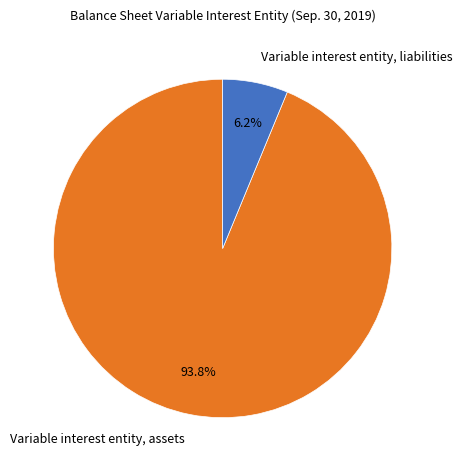

Is there any slice that represents more than half of the pie?

Yes